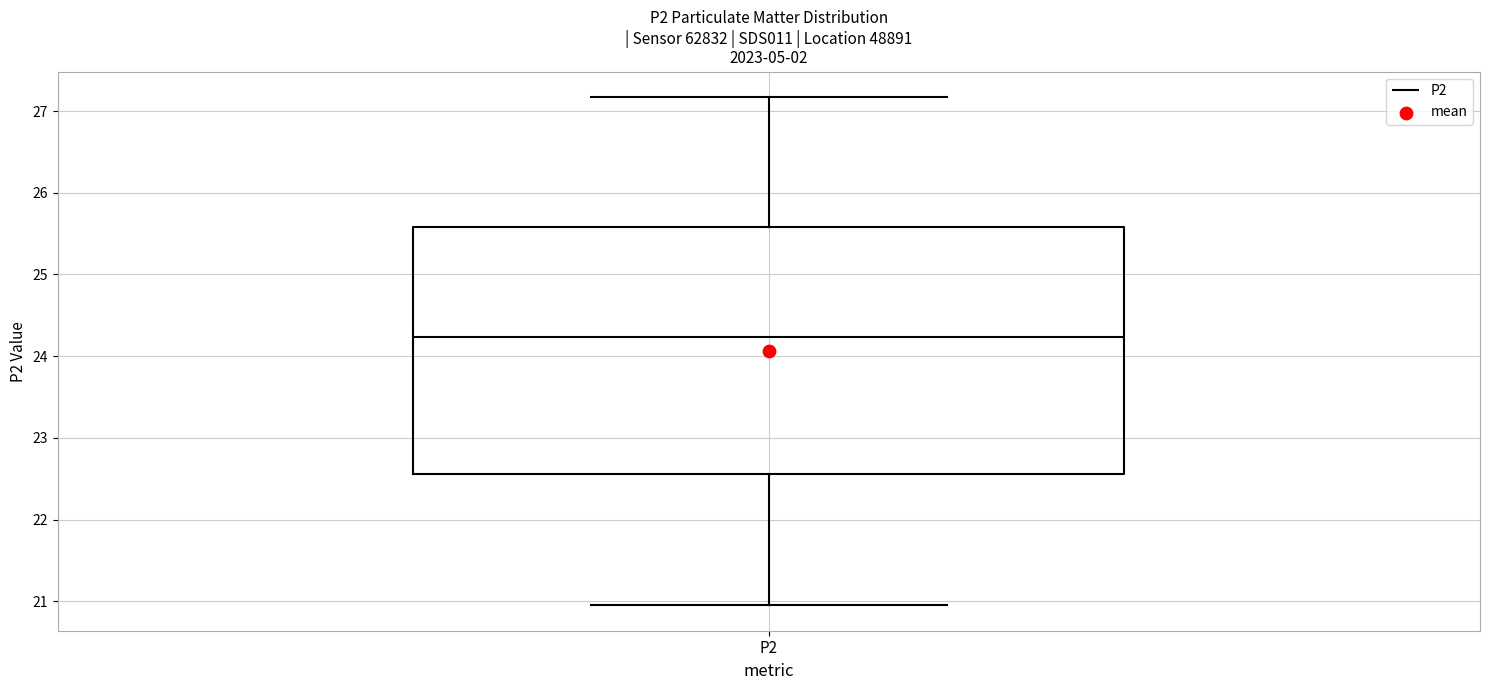

Read this box plot against the y-axis: the position of the median line, the range covered by the box, and the ends of both whiskers. The values are not printed on the chart, so give them approximately, as read against the axis.

median 24.2, box 22.6 to 25.6, whiskers 21.0 to 27.2